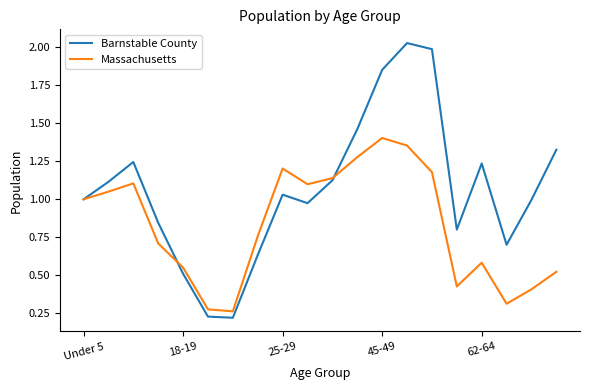

Rank the series by their average value, from lowest to highest.

Massachusetts, Barnstable County